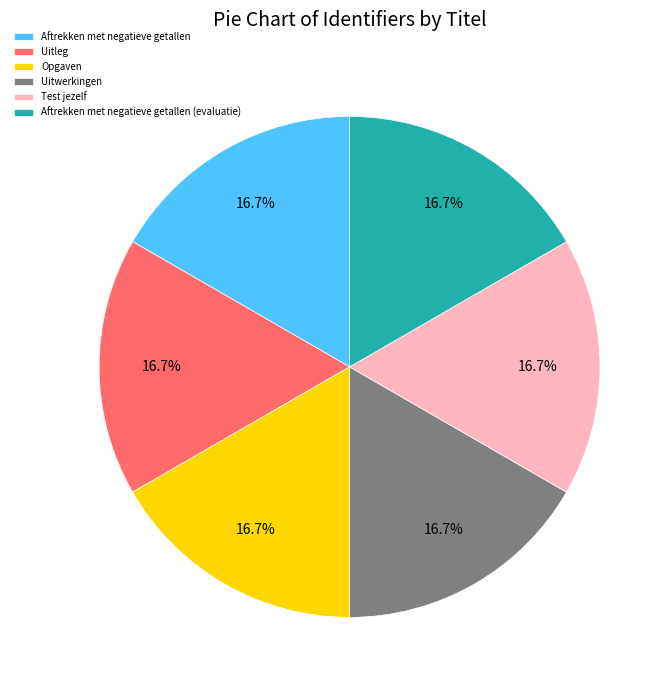

What percentage is the Test jezelf slice, to the nearest percent?

17%